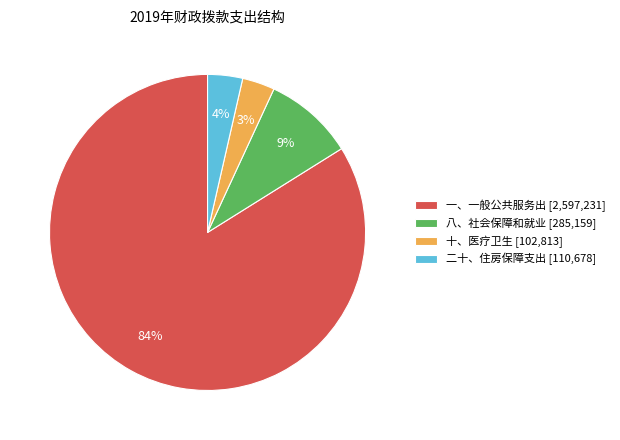

Count the number of slices in the pie.

4